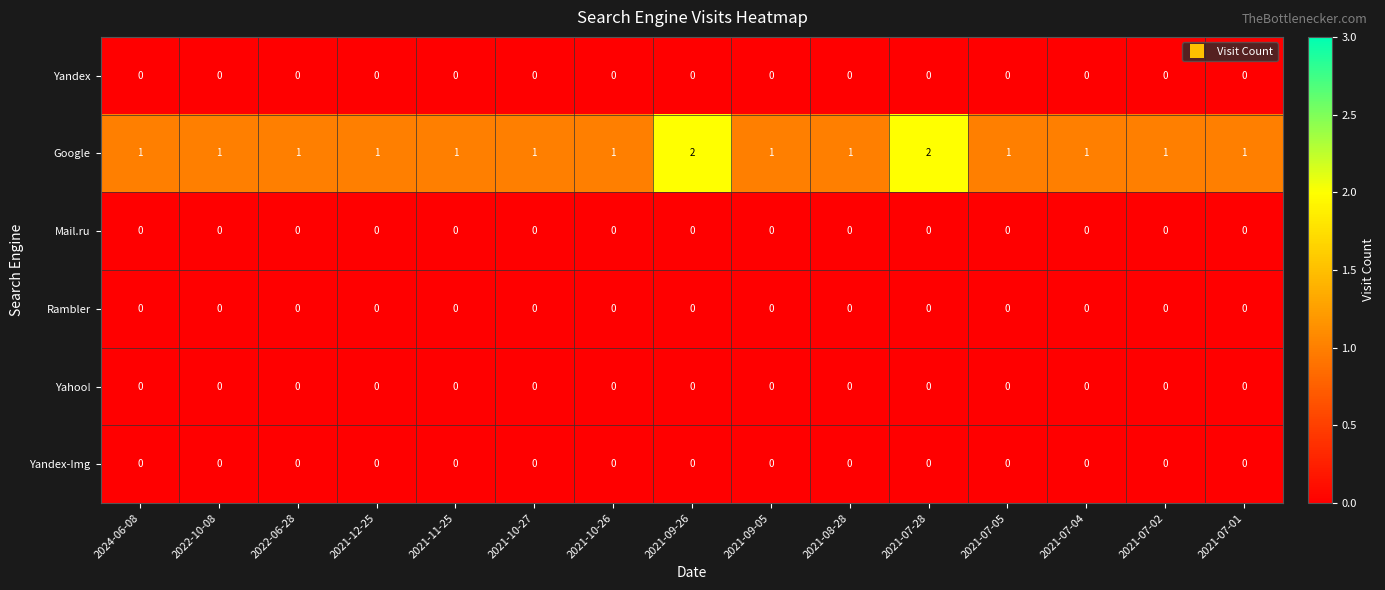

Count the Google values in the range 1 to 2.

15